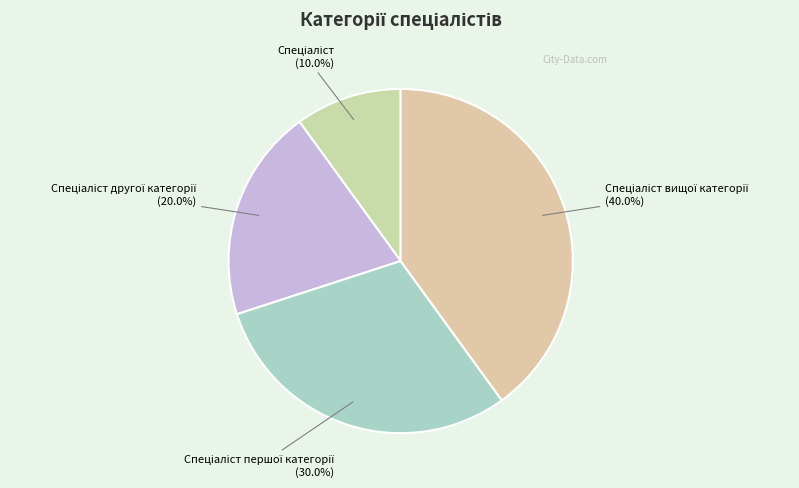

Is there any slice that represents more than half of the pie?

No